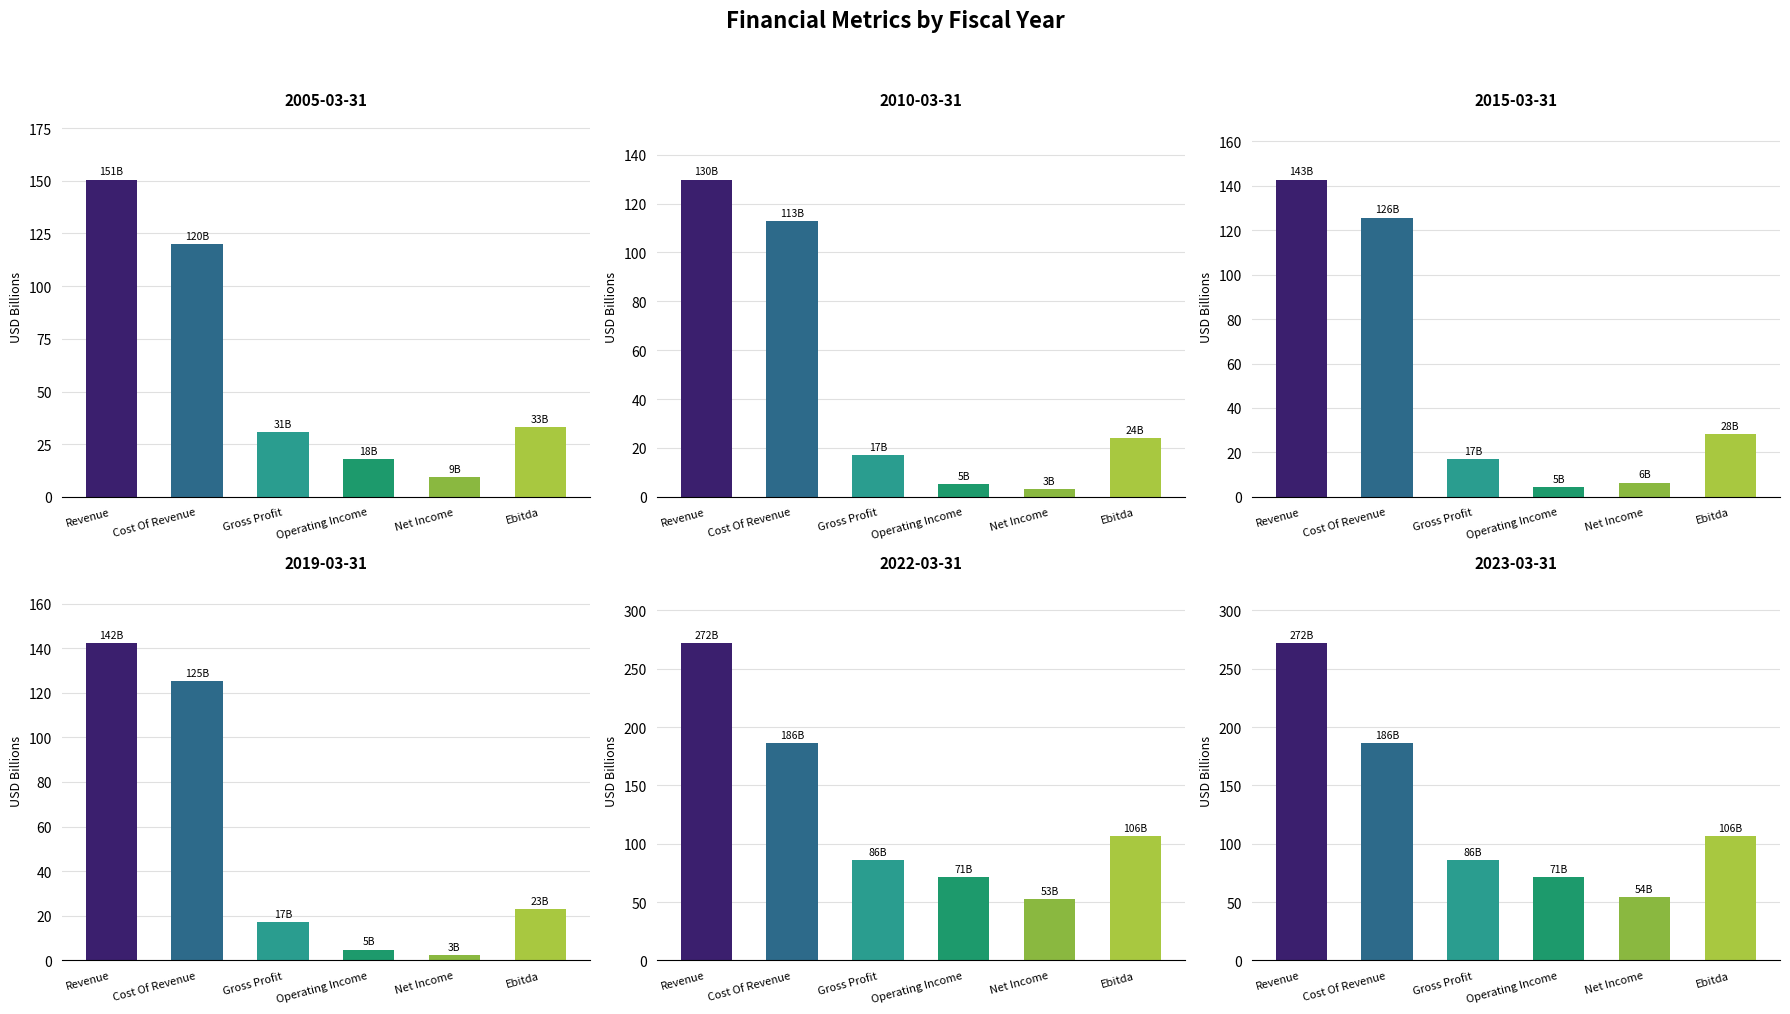

What is the sum of the 2023-03-31 values at Cost Of Revenue and Revenue?

457.8